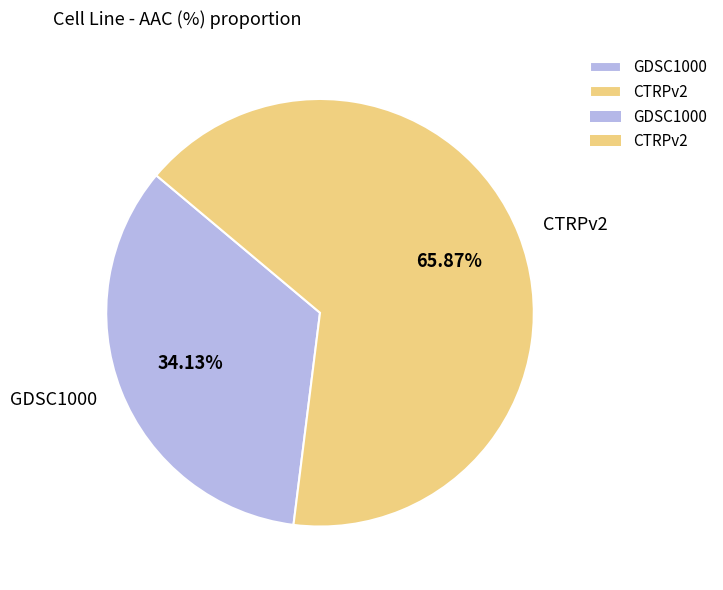

How many segments does this pie chart have?

2